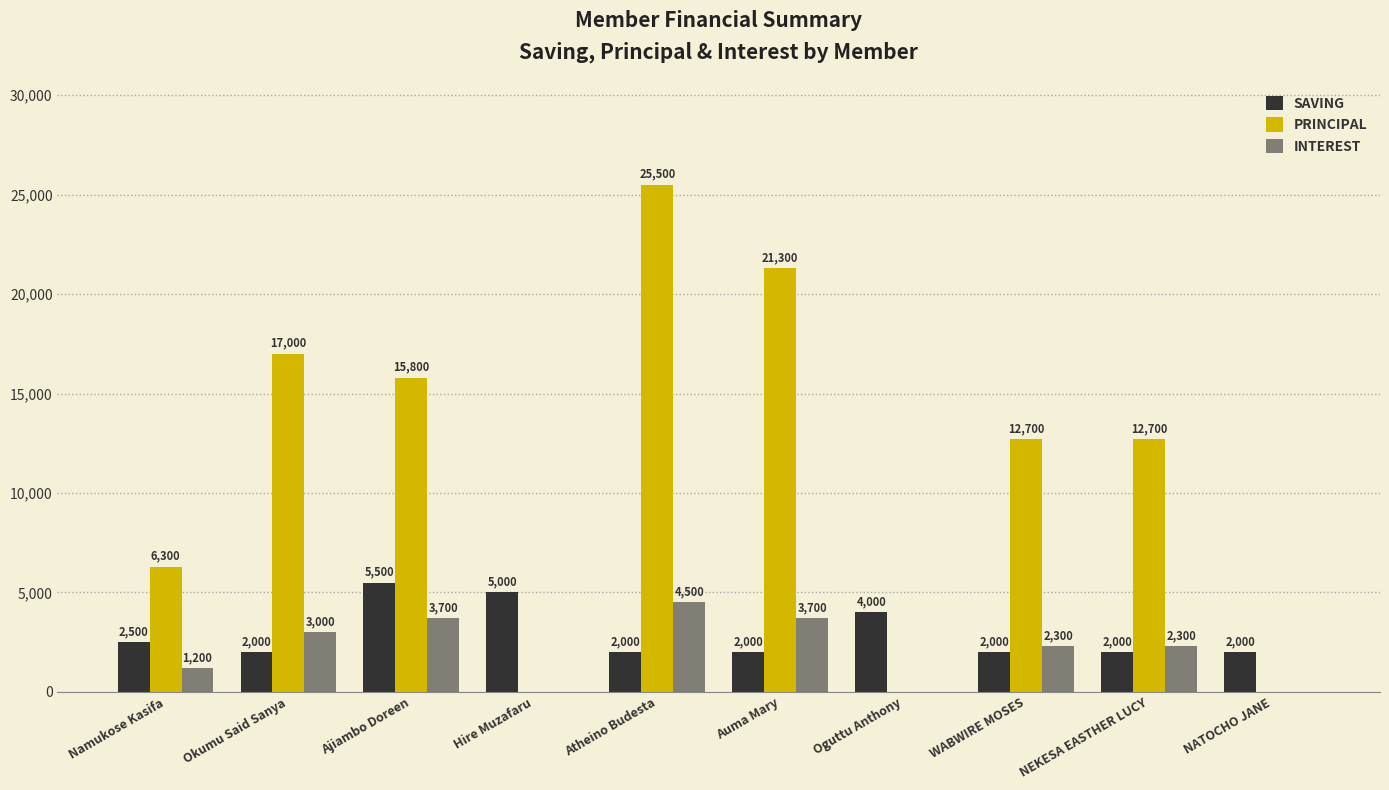

List the labels in order of PRINCIPAL value, smallest first.

Hire Muzafaru, Oguttu Anthony, NATOCHO JANE, Namukose Kasifa, WABWIRE MOSES, NEKESA EASTHER LUCY, Ajiambo Doreen, Okumu Said Sanya, Auma Mary, Atheino Budesta